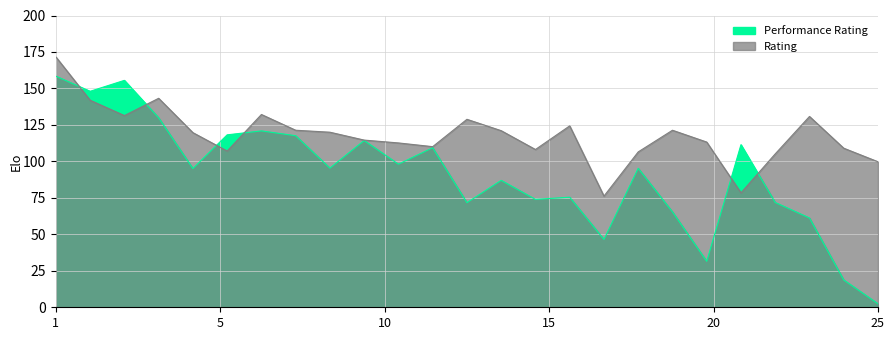

True or false: Rating has a value of 107.1 at 6.

True